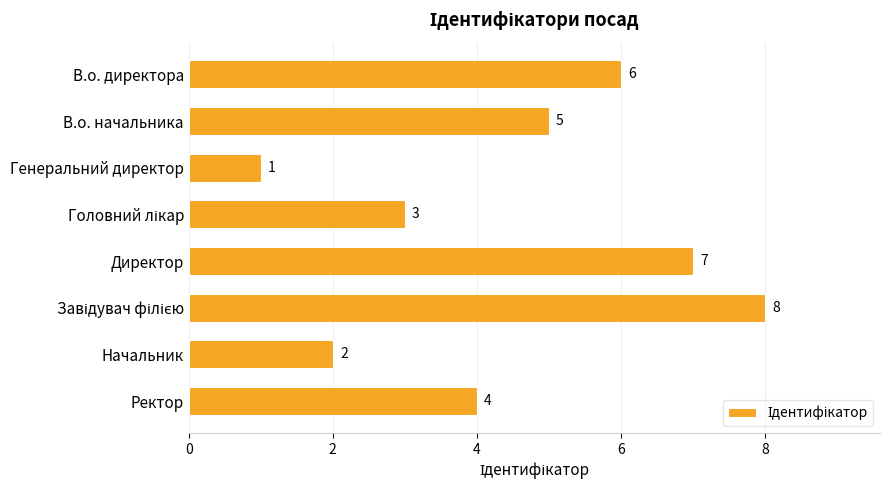

What is the change in value from Генеральний директор to Ректор?

+3